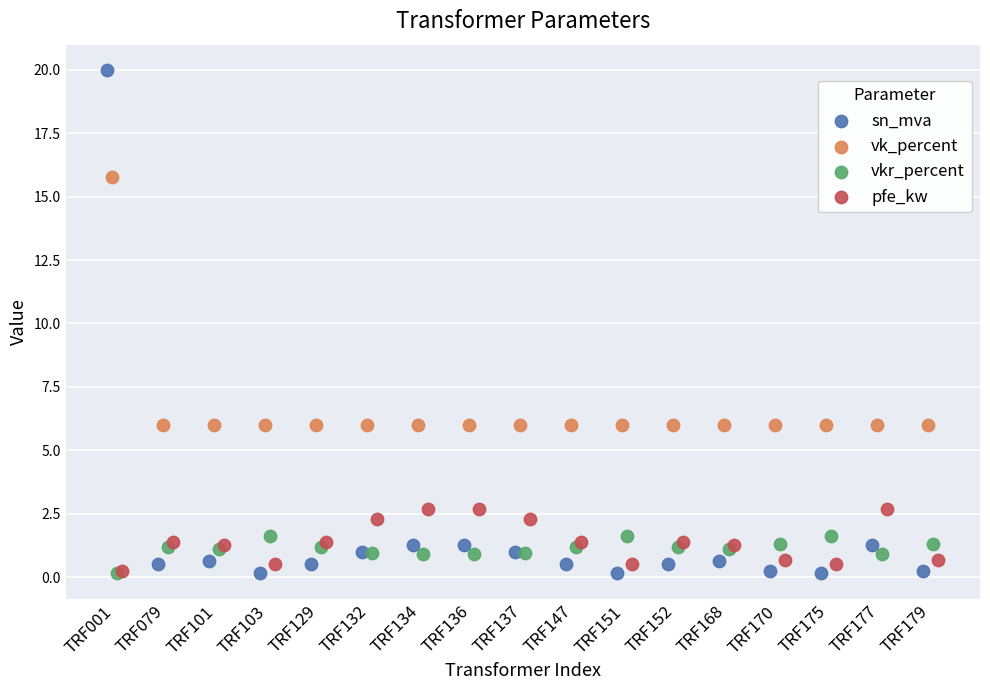

What are all the series names shown in the legend?

sn_mva, vk_percent, vkr_percent, pfe_kw